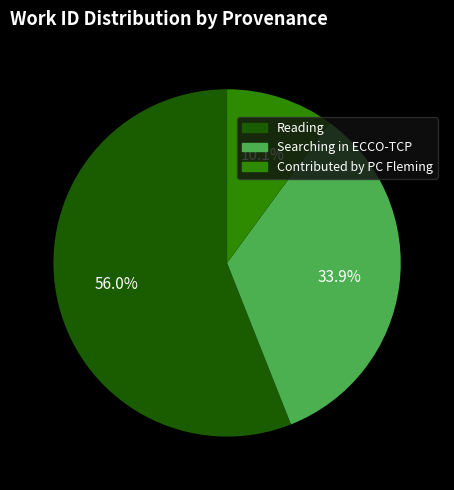

To the nearest percent, what is the difference between the largest and smallest slice percentages?

46%